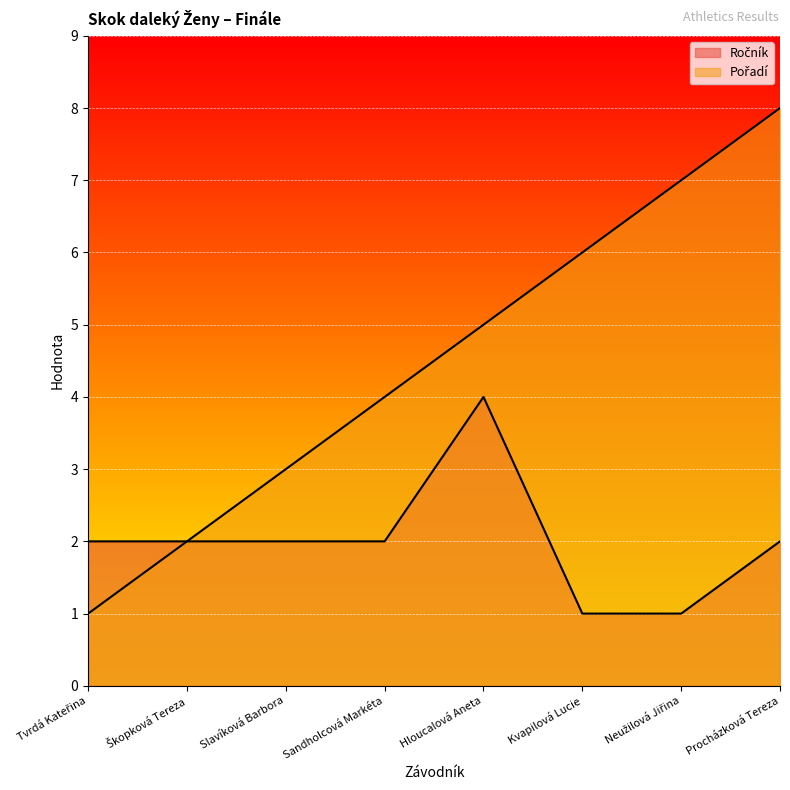

Reading left to right, transcribe all the data shown in this chart.

Ročník: 2	2	2	2	4	1	1	2
Pořadí: 1	2	3	4	5	6	7	8